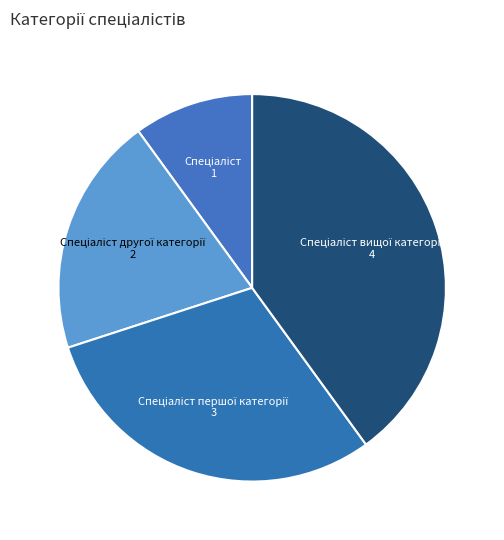

Is there a majority slice in this chart?

No